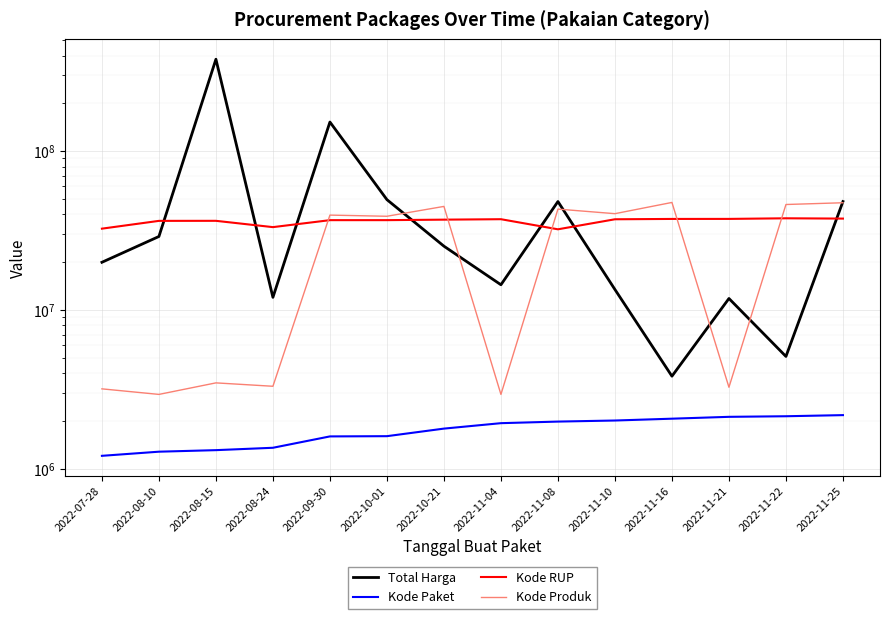

What is the label of the 7th point from the left?

2022-10-21